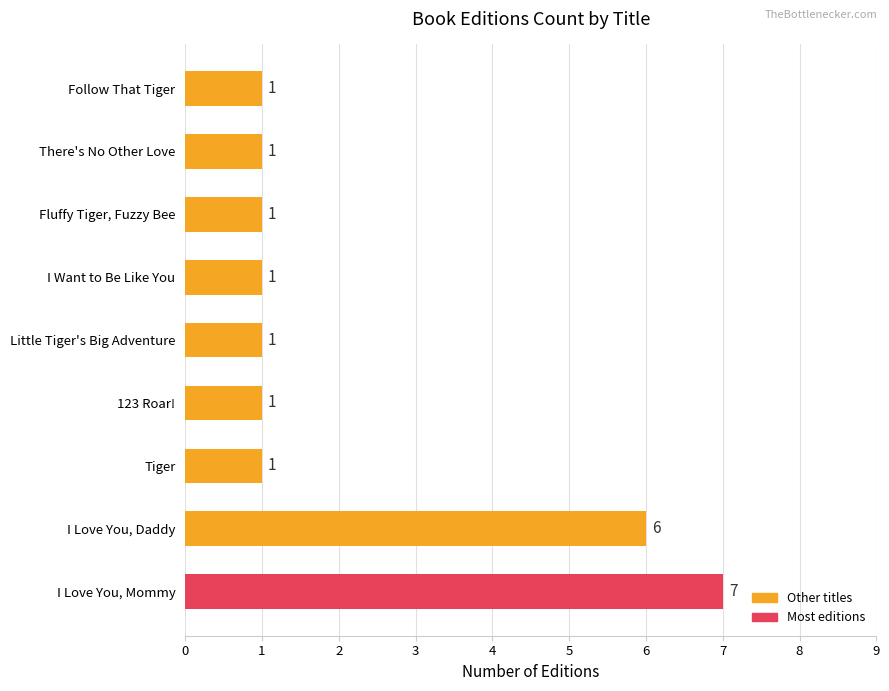

What is the difference between the second highest and second lowest values?

5